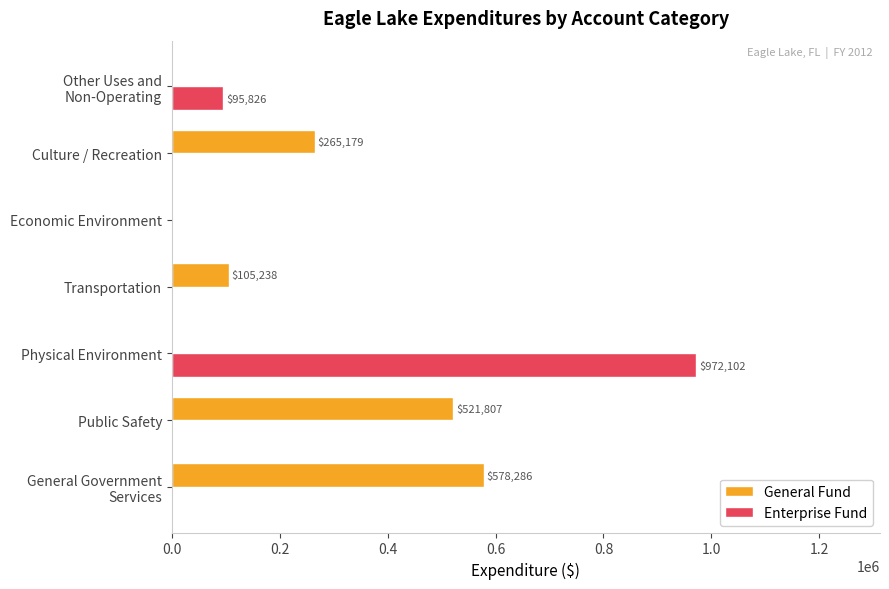

Which series has the largest range (max minus min)?

Enterprise Fund